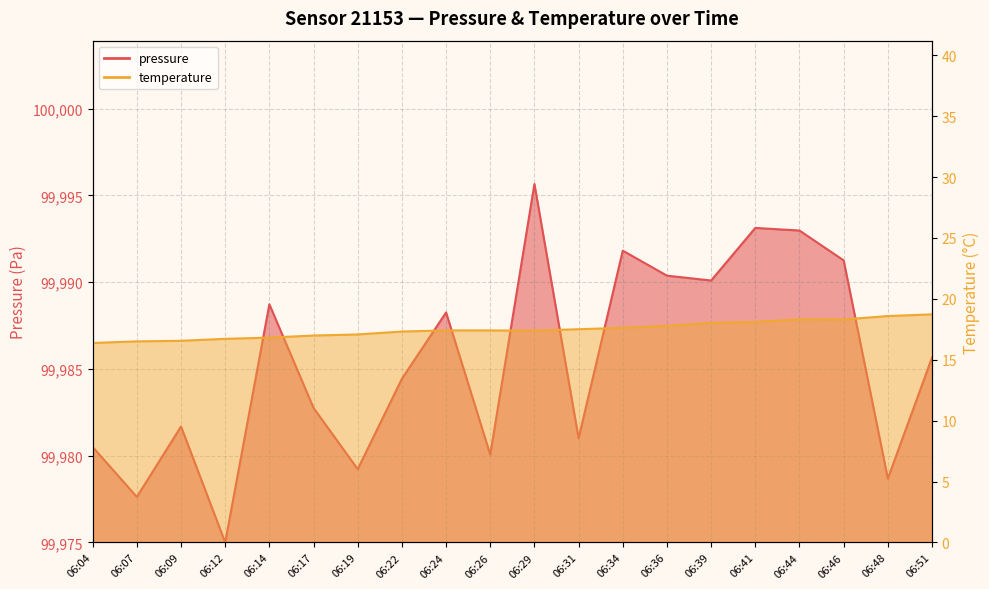

Is it true that pressure equals 5.6 at 06:48?

False